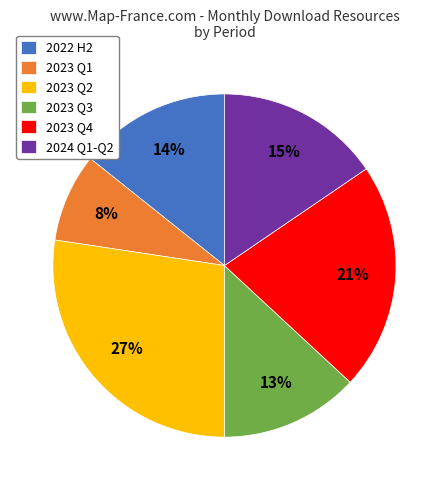

Is there a majority slice in this chart?

No